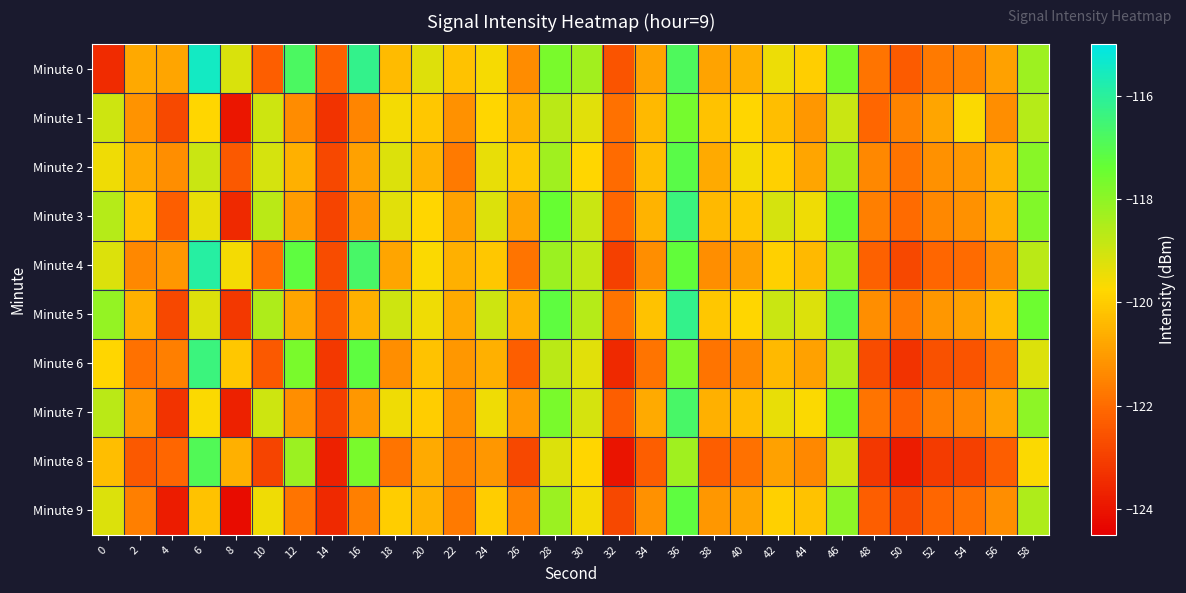

At 40, list the series in order from largest to smallest.

Minute 2, Minute 1, Minute 5, Minute 3, Minute 7, Minute 0, Minute 9, Minute 4, Minute 6, Minute 8